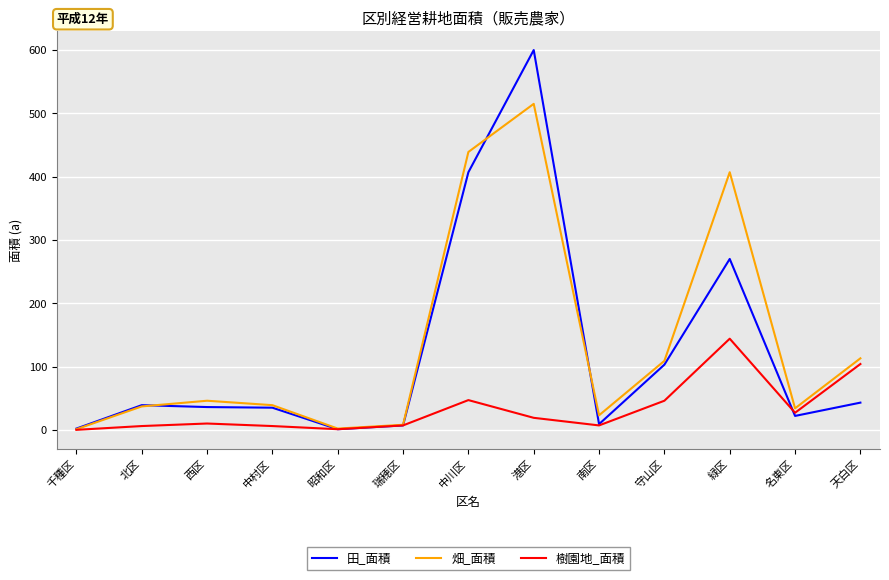

True or false: 樹園地_面積 has a value of 0 at 千種区.

True